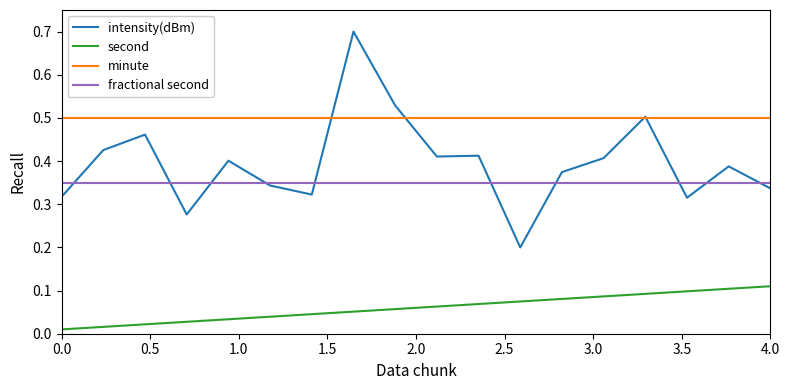

How many series are shown in this chart?

4